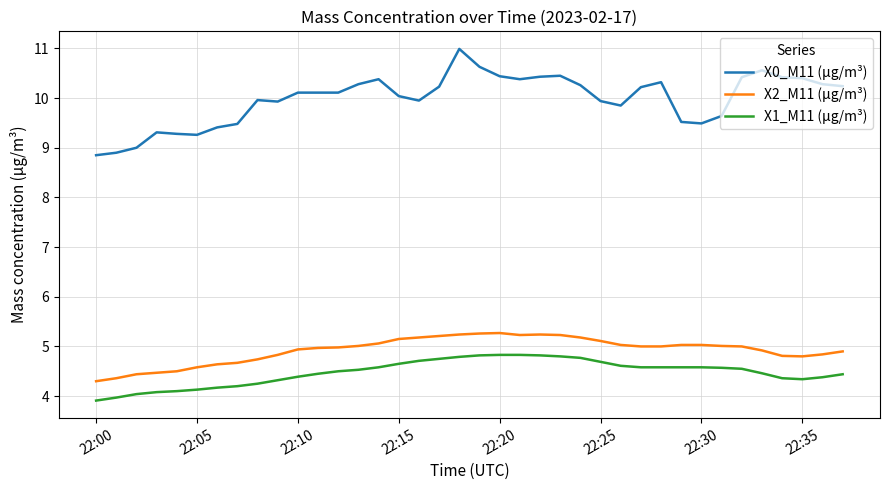

What is the greatest value displayed?

11.0